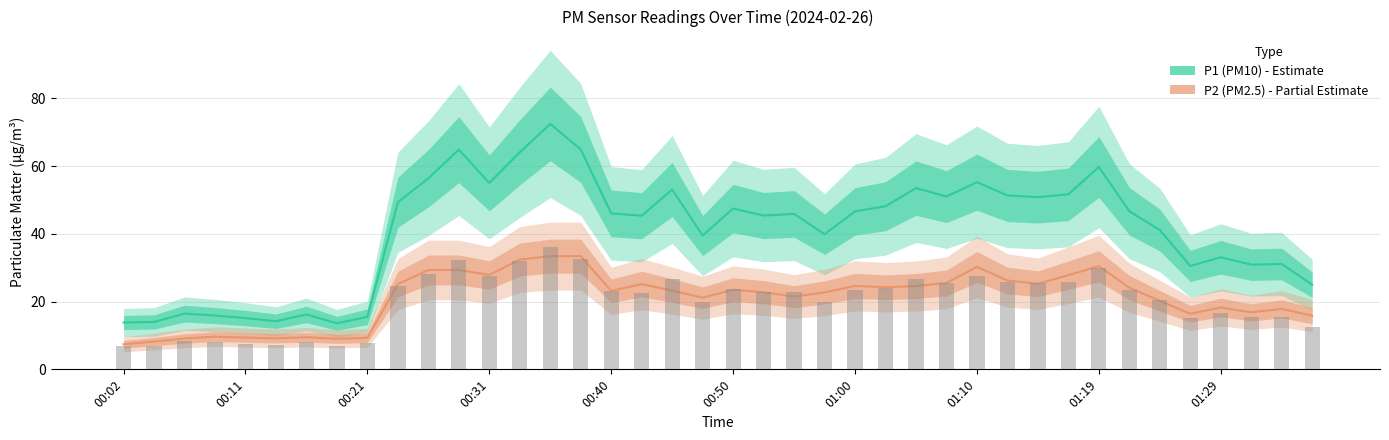

Is it true that P2 (PM2.5) equals 21.1 at 19?

True